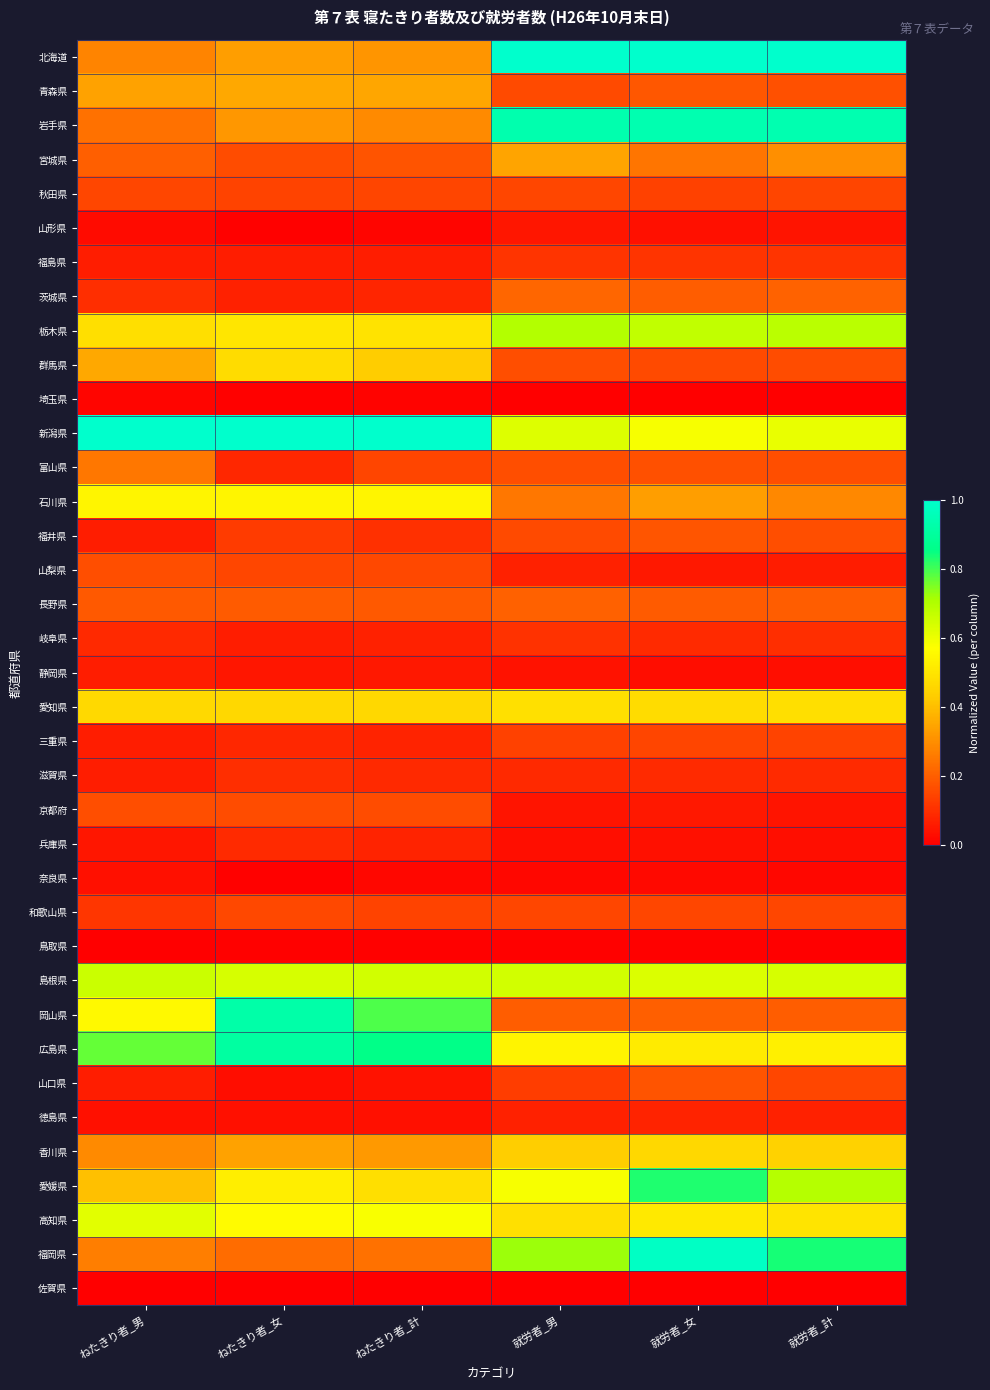

At how many categories does at least one series exceed 0?

6